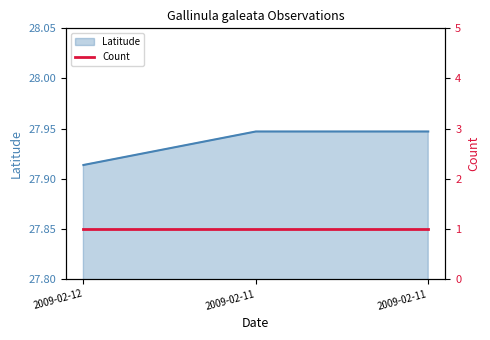

Rank the categories by value from lowest to highest.

2009-02-12, 2009-02-11, 2009-02-11